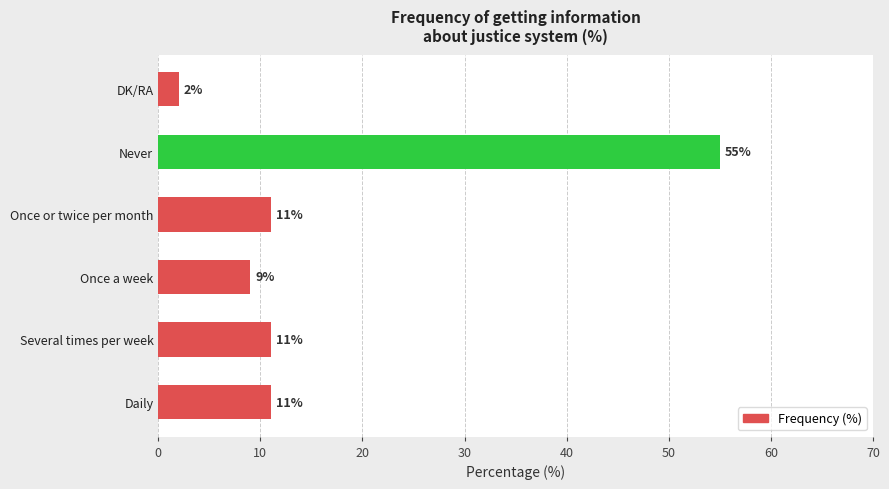

Which category has the highest value across all series?

Never